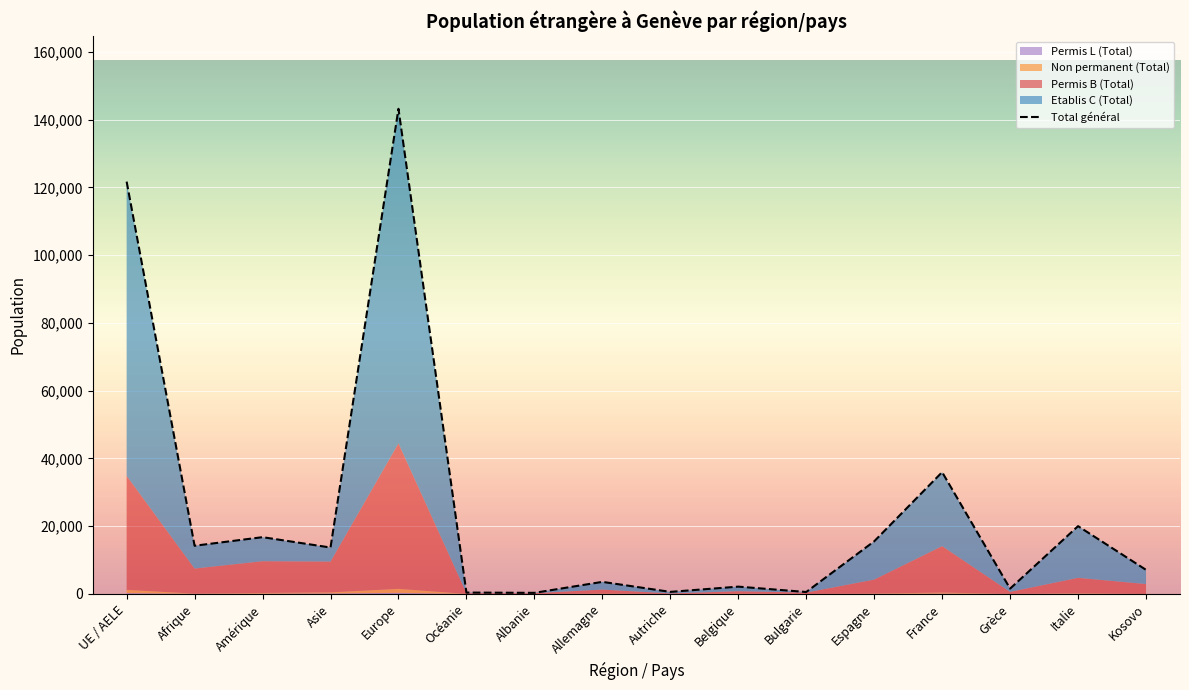

What is the label of the 1st point from the right?

Kosovo